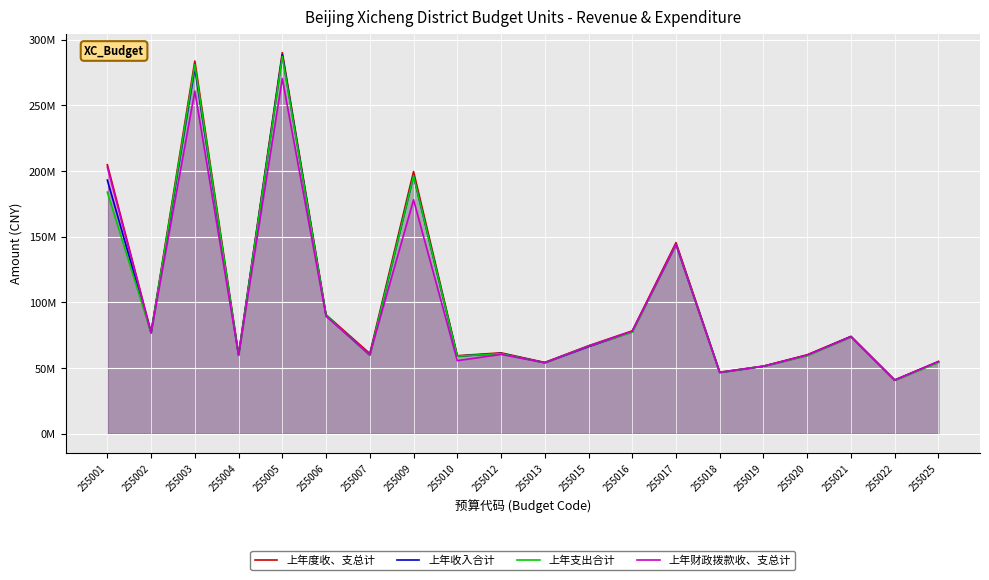

The 上年度收、支总计 series shows 145498946.9 at 255017. True or false?

True